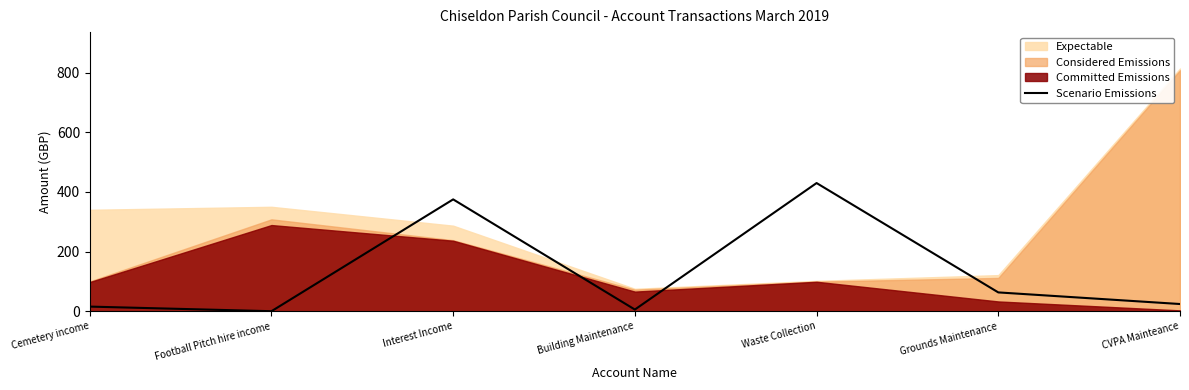

The chart shows a value of 63.3 at Grounds Maintenance. True or false?

True